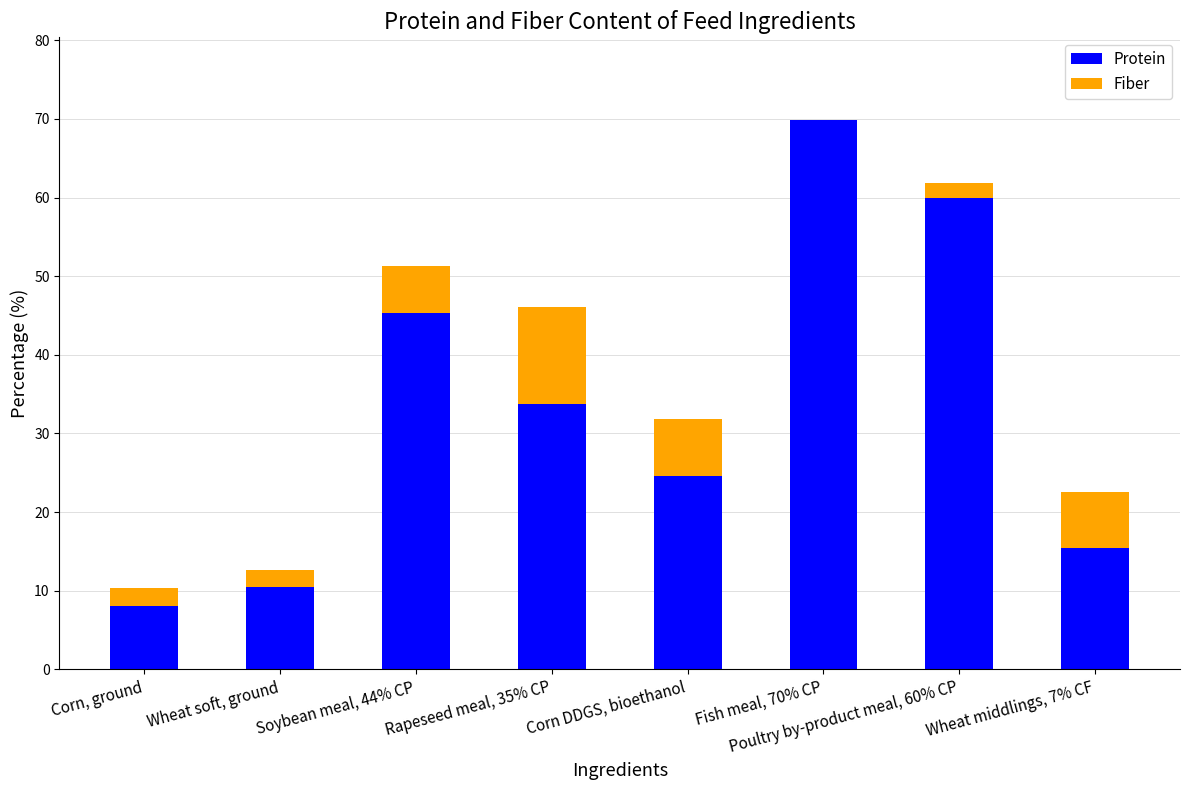

At which category is the sum across all series the highest?

Fish meal, 70% CP